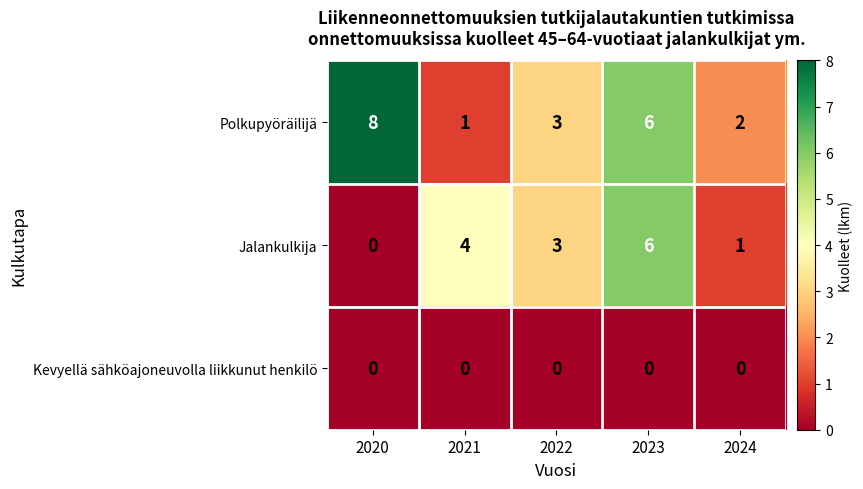

List the series in order of their overall mean, highest first.

Polkupyöräilijä, Jalankulkija, Kevyellä sähköajoneuvolla liikkunut henkilö